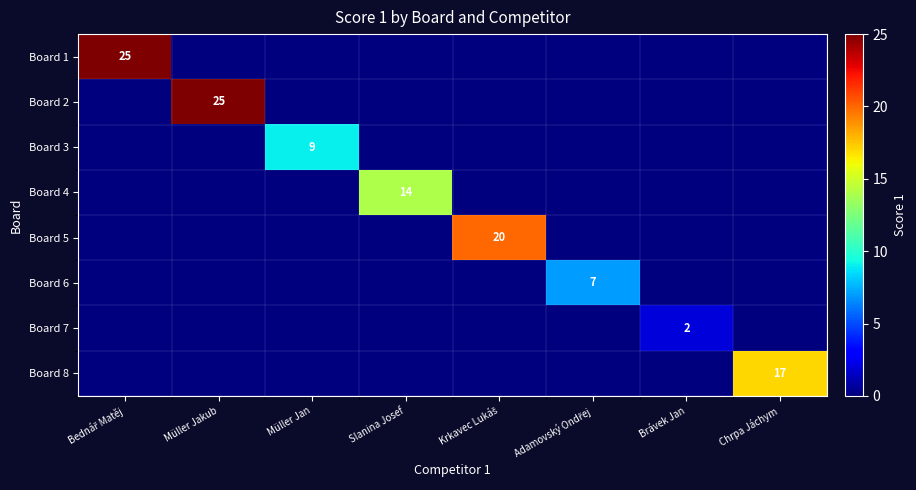

The Board 7 series shows 1 at Brávek Jan. True or false?

False